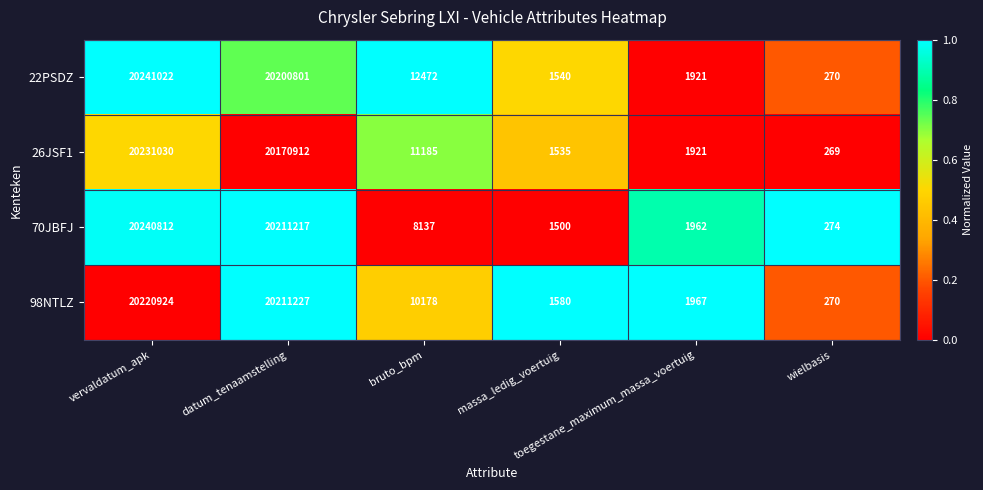

How many categories are shown in the chart?

6